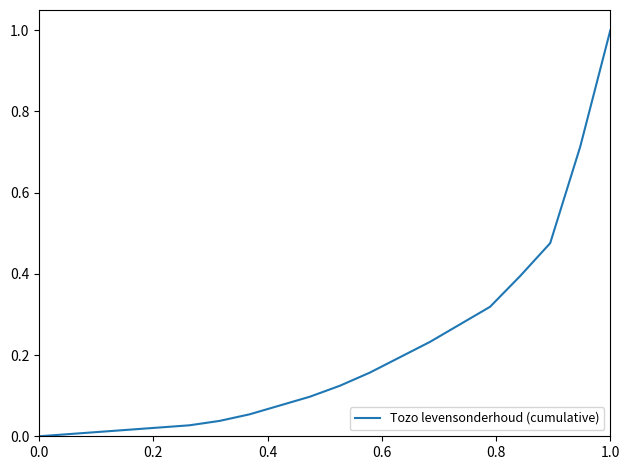

What is the maximum value shown in the chart?

1.0